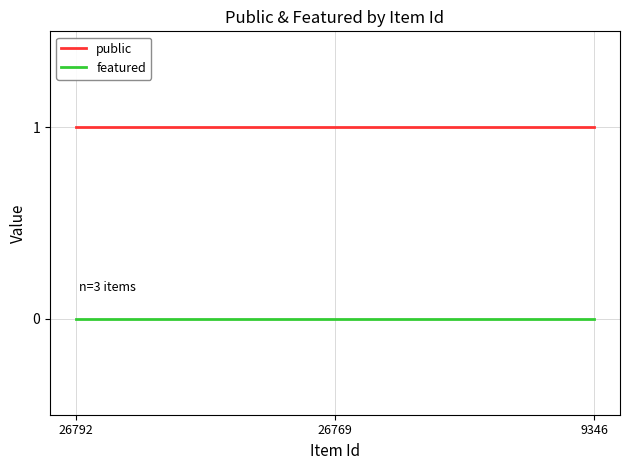

List the series in order of their overall mean, highest first.

public, featured